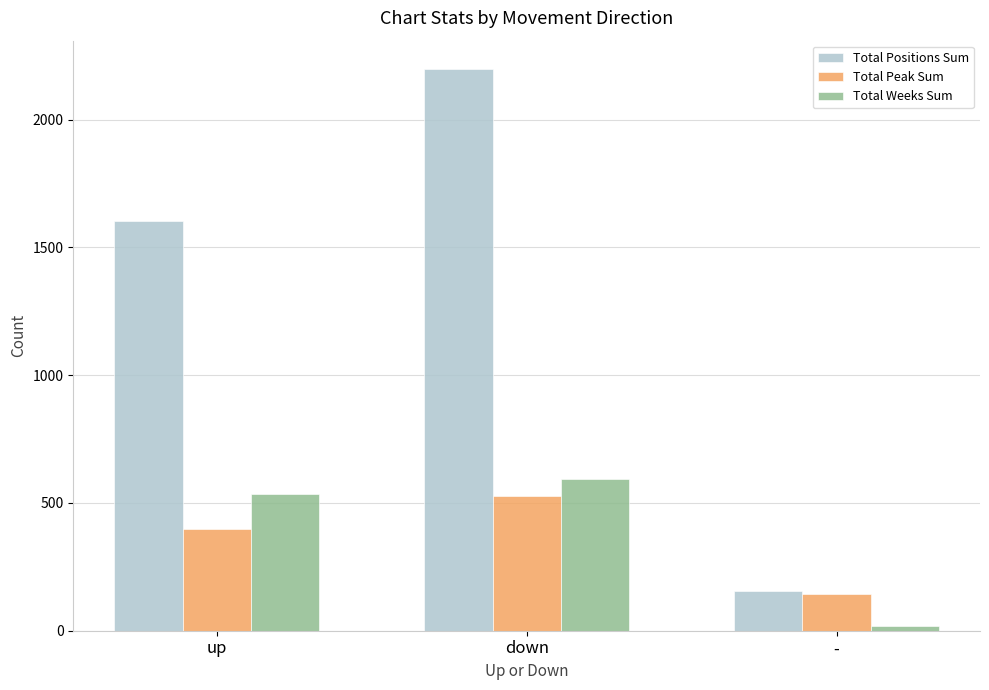

How many bars are there in total?

9